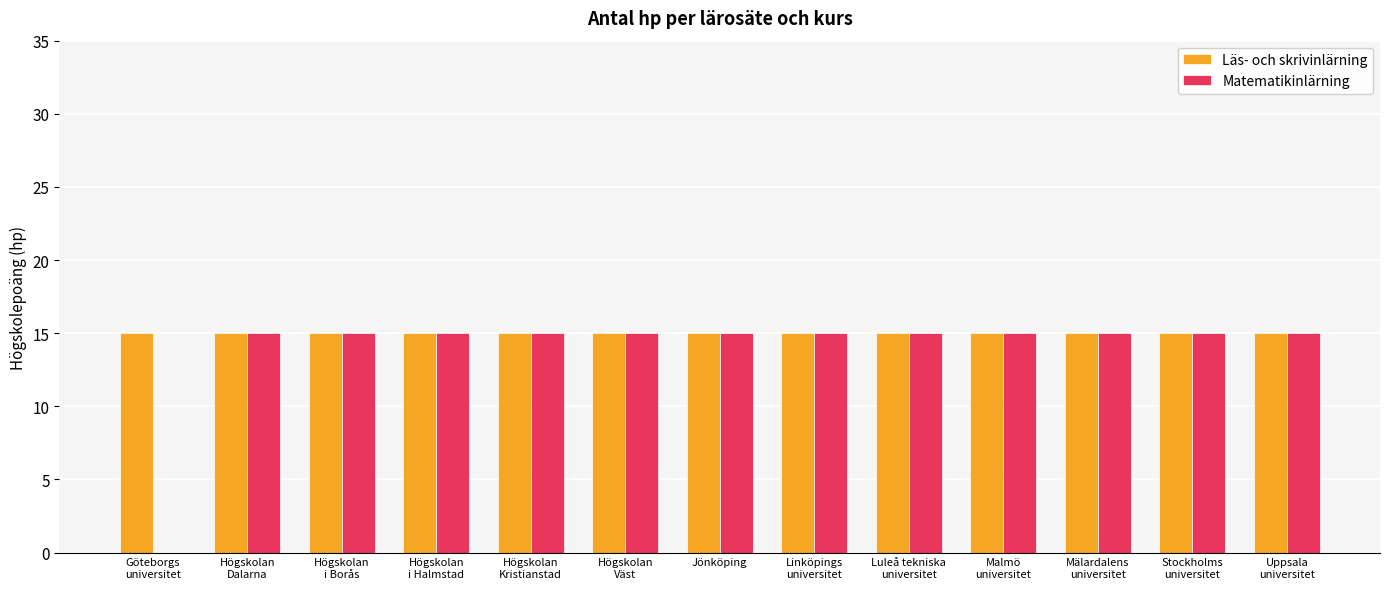

How many groups of bars are there?

13